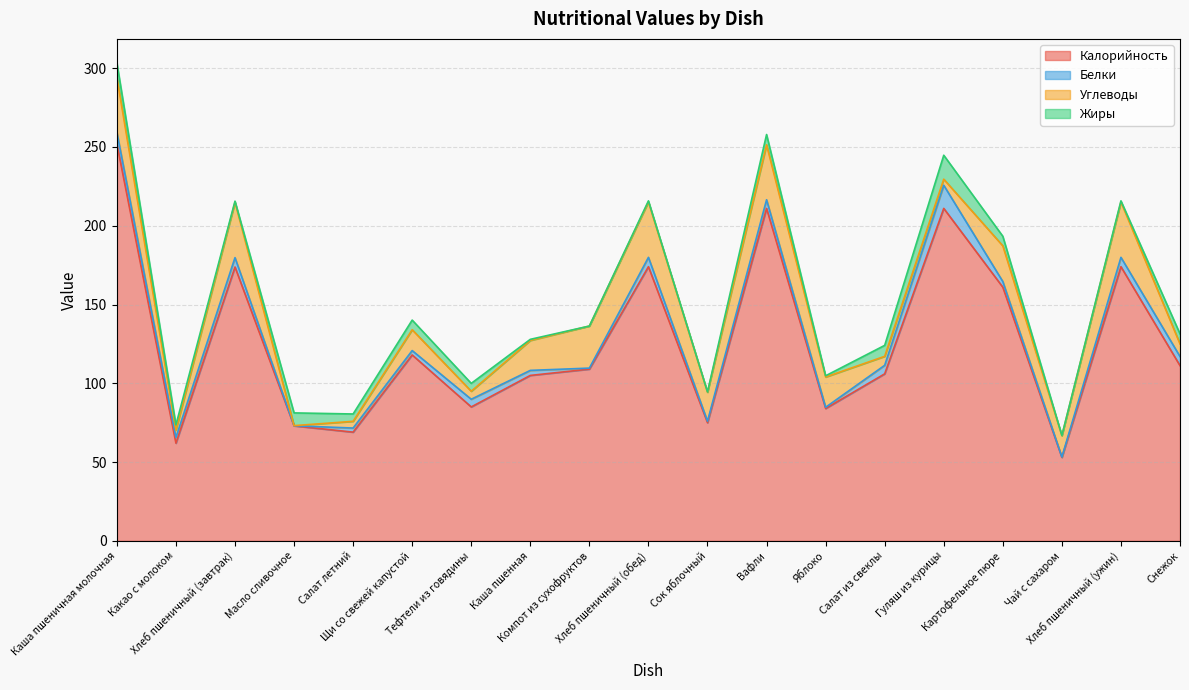

How many data points in Жиры are above 4?

10